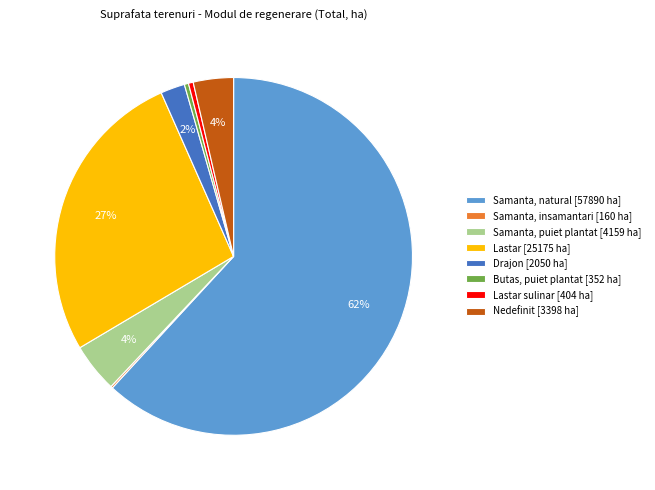

To the nearest percent, what is the combined percentage of Drajon [2050 ha] and Lastar [25175 ha]?

29%